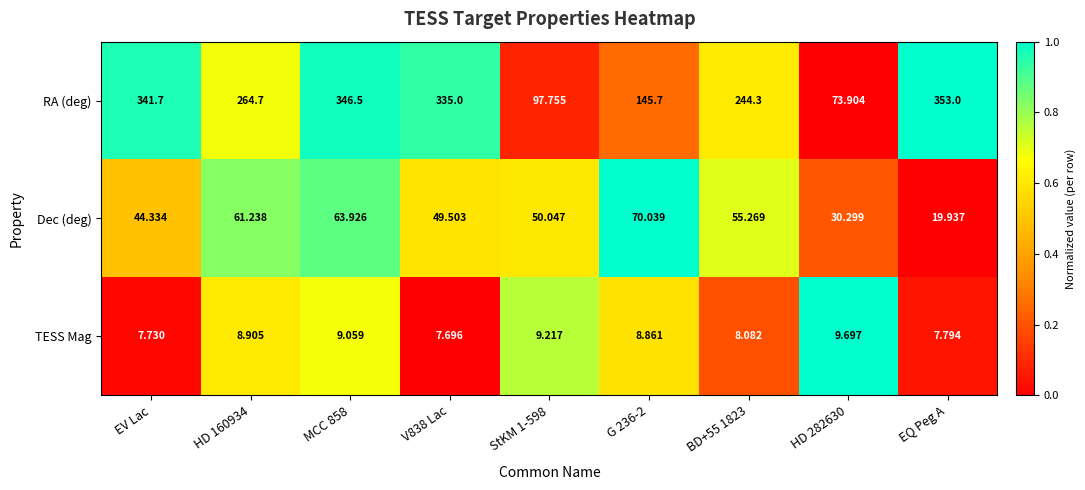

Where is Dec (deg) nearest to the value 44?

EV Lac